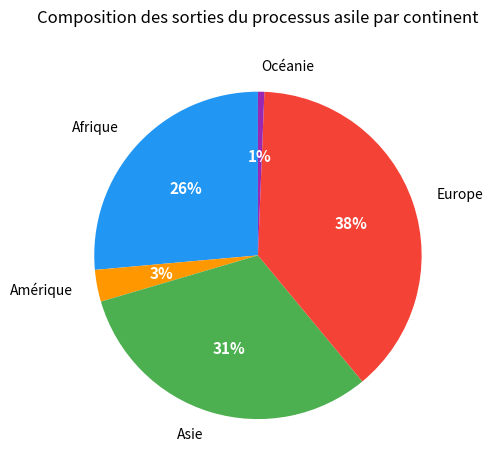

To the nearest percent, what is the average slice percentage?

20%